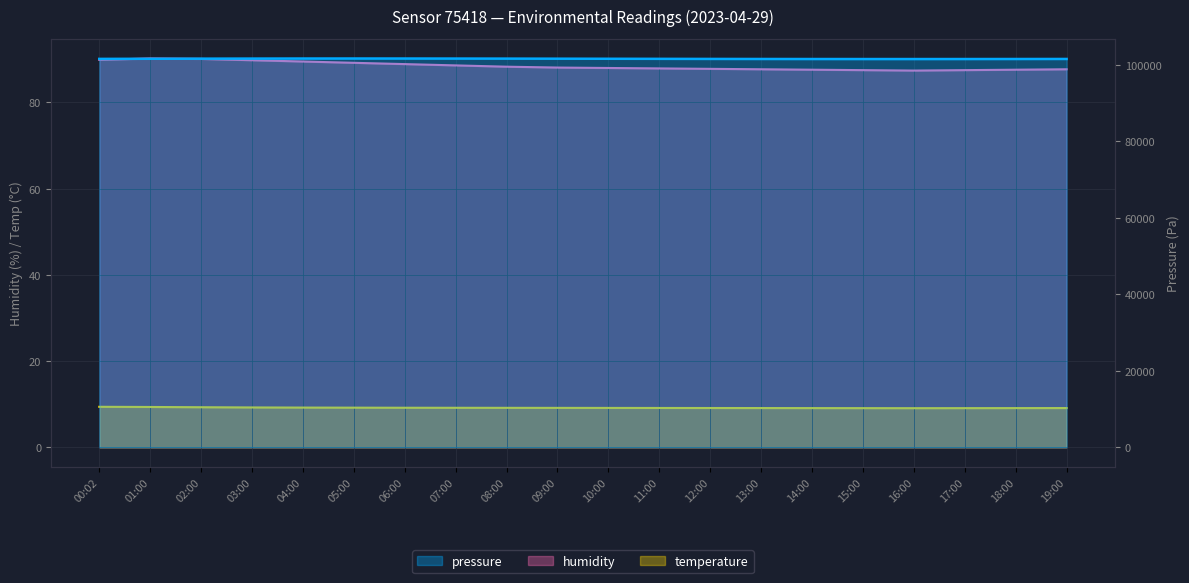

Reading left to right, transcribe all the data shown in this chart.

humidity: 89.9	90.2	90.1	89.8	89.5	89.2	88.9	88.6	88.3	88.1	88.0	87.9	87.8	87.7	87.6	87.5	87.4	87.5	87.6	87.7
temperature: 9.4	9.4	9.3	9.2	9.2	9.2	9.2	9.2	9.2	9.2	9.1	9.1	9.1	9.1	9.1	9.1	9.1	9.1	9.1	9.1
pressure: 101597.3	101629.0	101660.0	101680.0	101695.0	101700.0	101695.0	101685.0	101670.0	101650.0	101630.0	101610.0	101590.0	101575.0	101565.0	101560.0	101558.0	101562.0	101570.0	101580.0